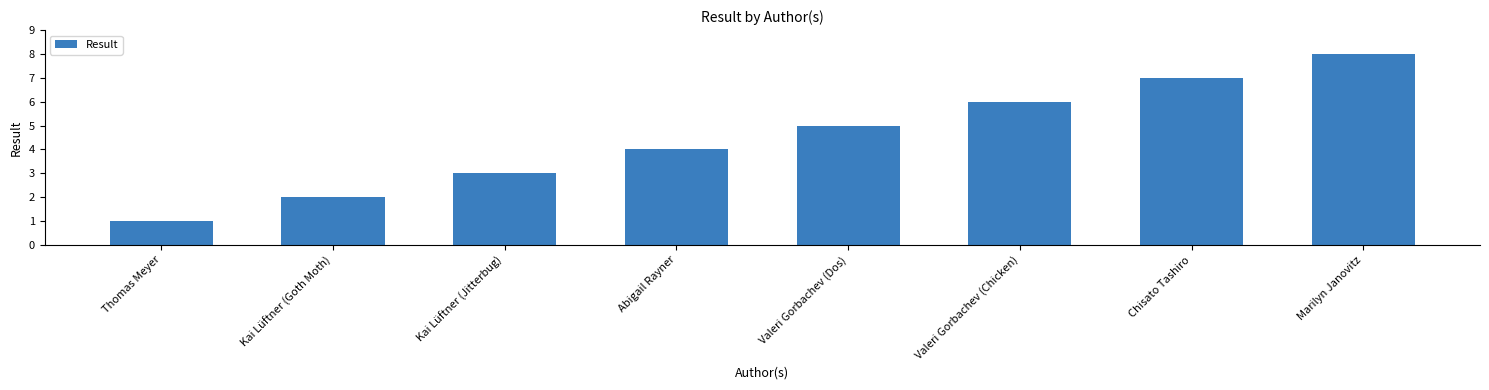

What is the maximum value shown in the chart?

8